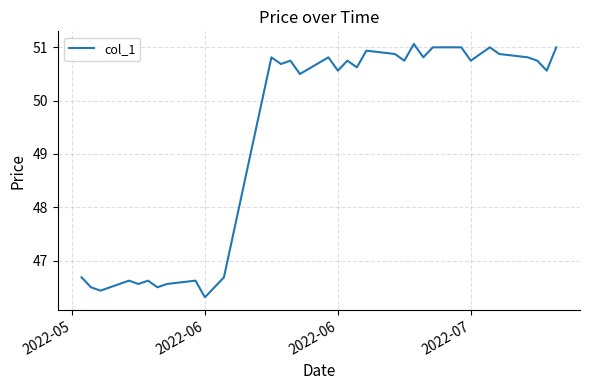

What is the minimum value shown in the chart?

46.3